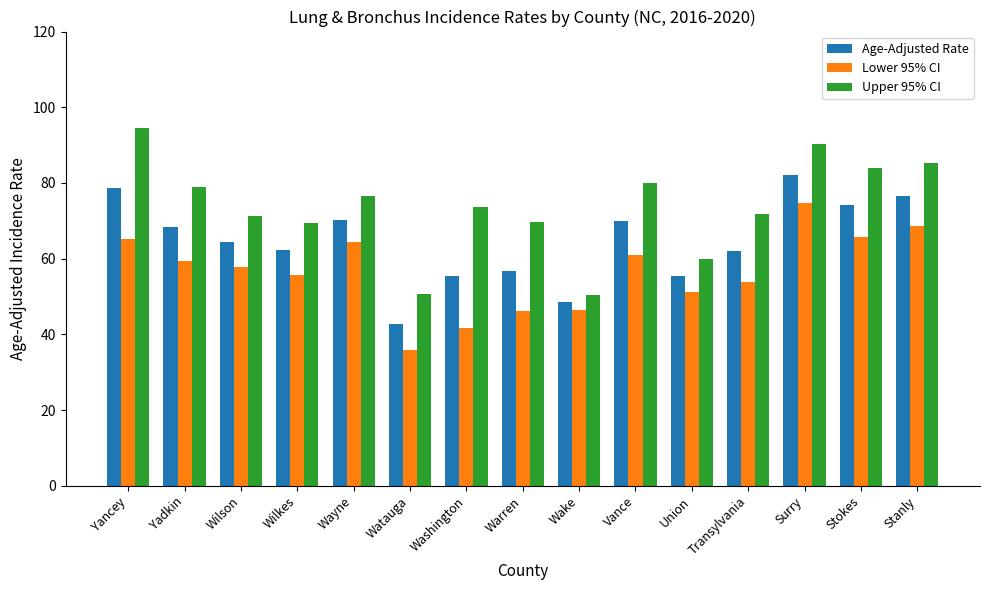

At which label does Lower 95% CI first exceed 57?

Yancey